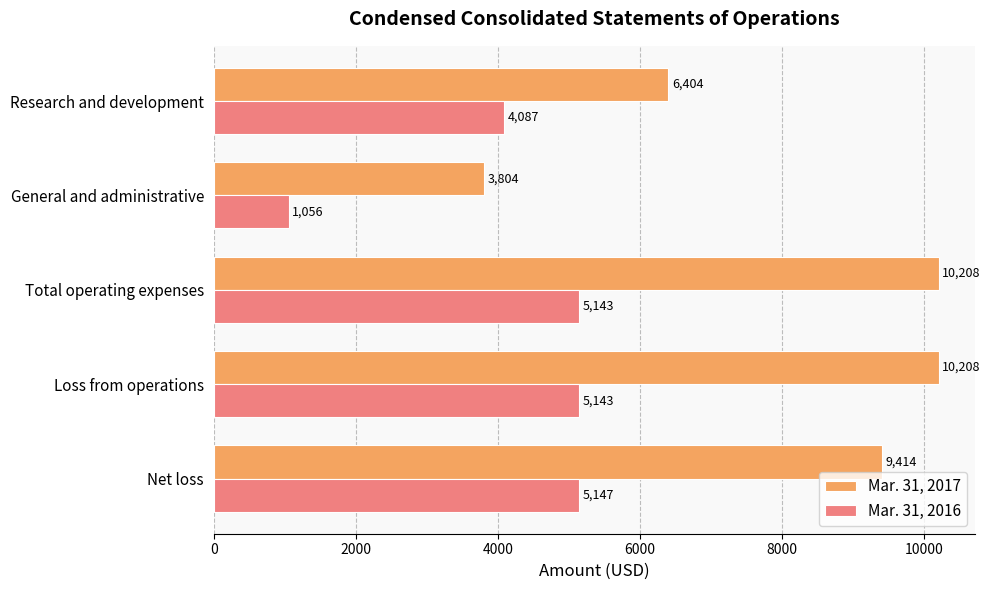

List the series in order of their peak value, highest first.

Mar. 31, 2017, Mar. 31, 2016